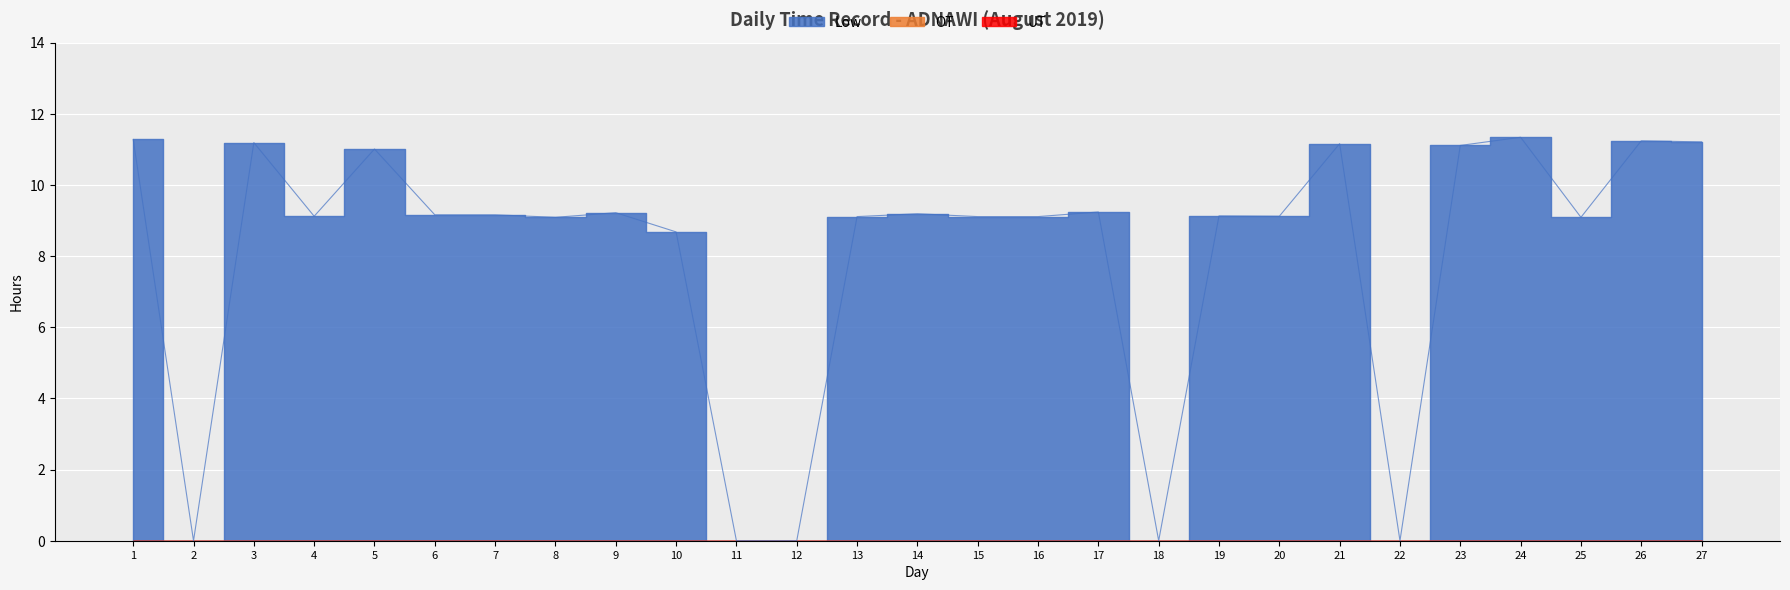

Count the number of data series in this chart.

3